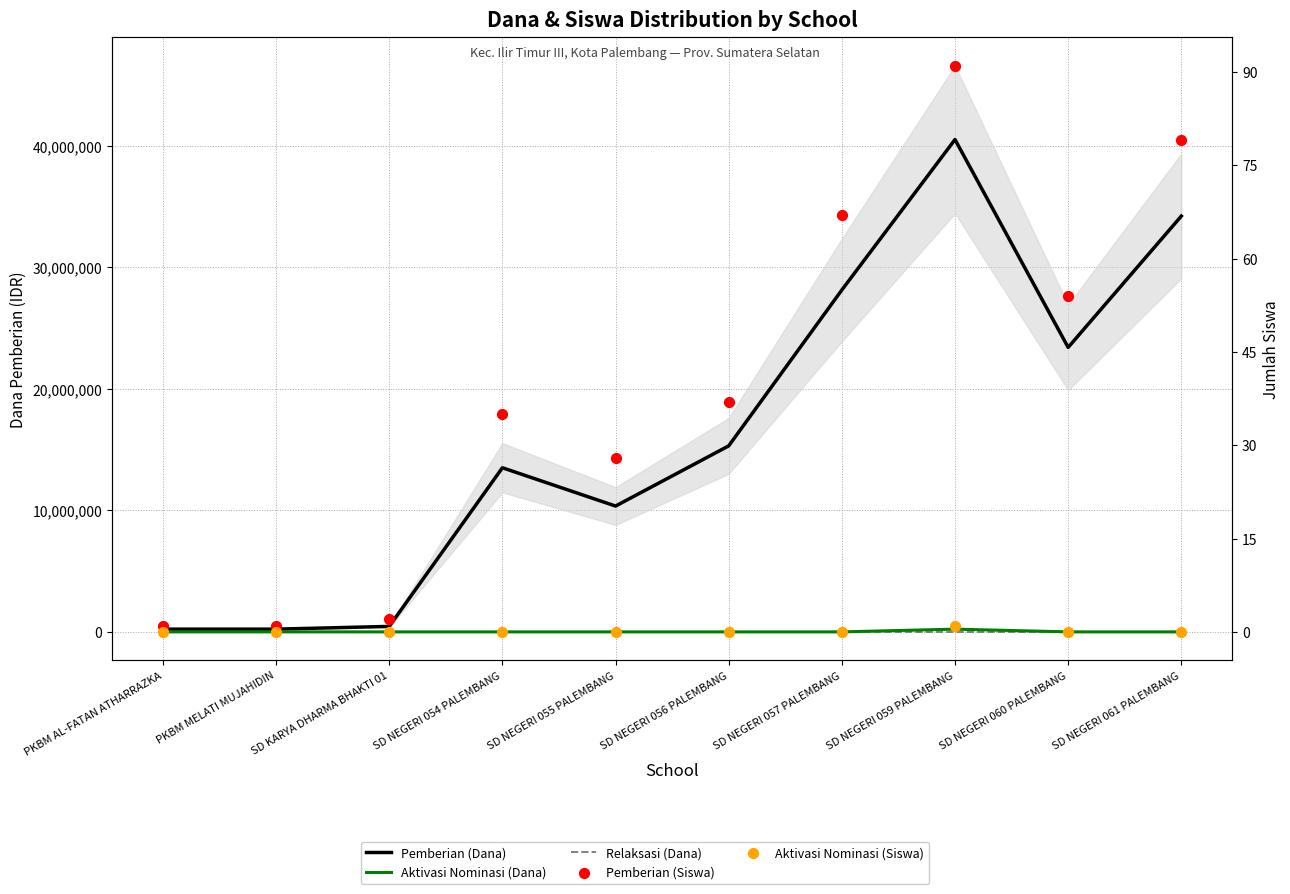

What is the total value across all series at SD NEGERI 056 PALEMBANG?

15300037